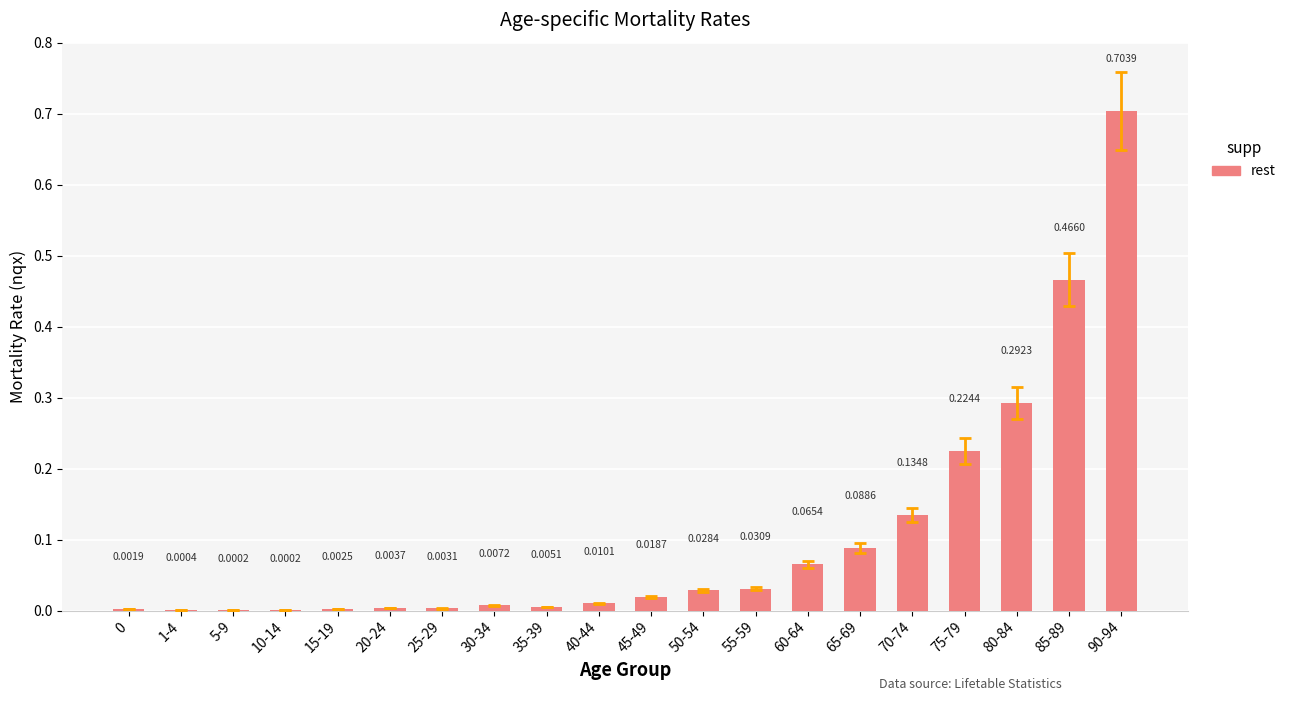

Are the bars horizontal?

No